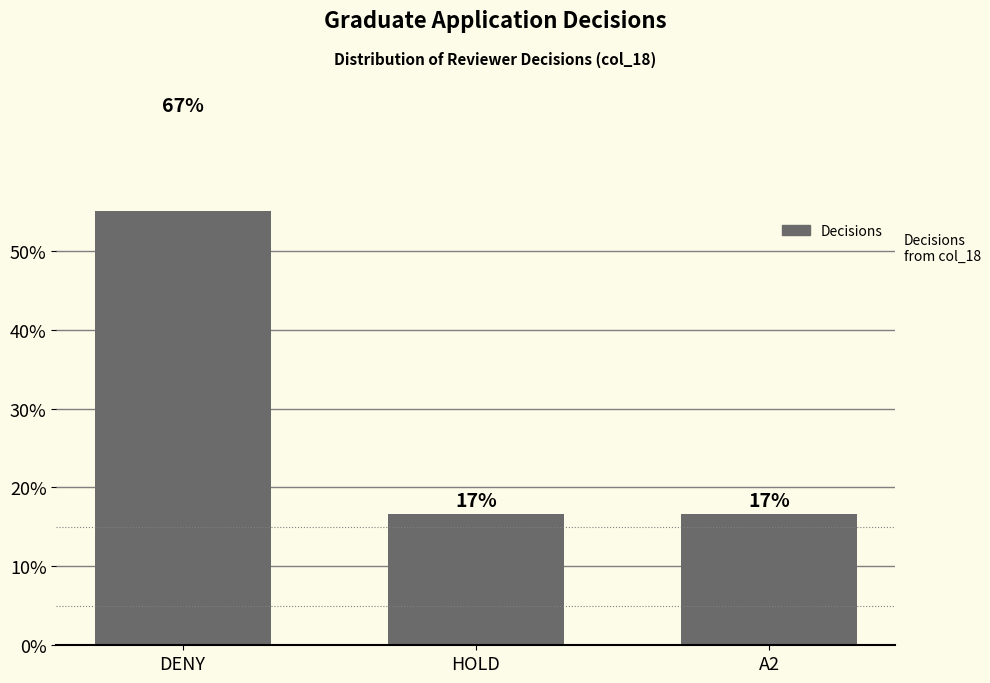

Reading left to right, list all the values displayed in this chart.

66.7	16.7	16.7